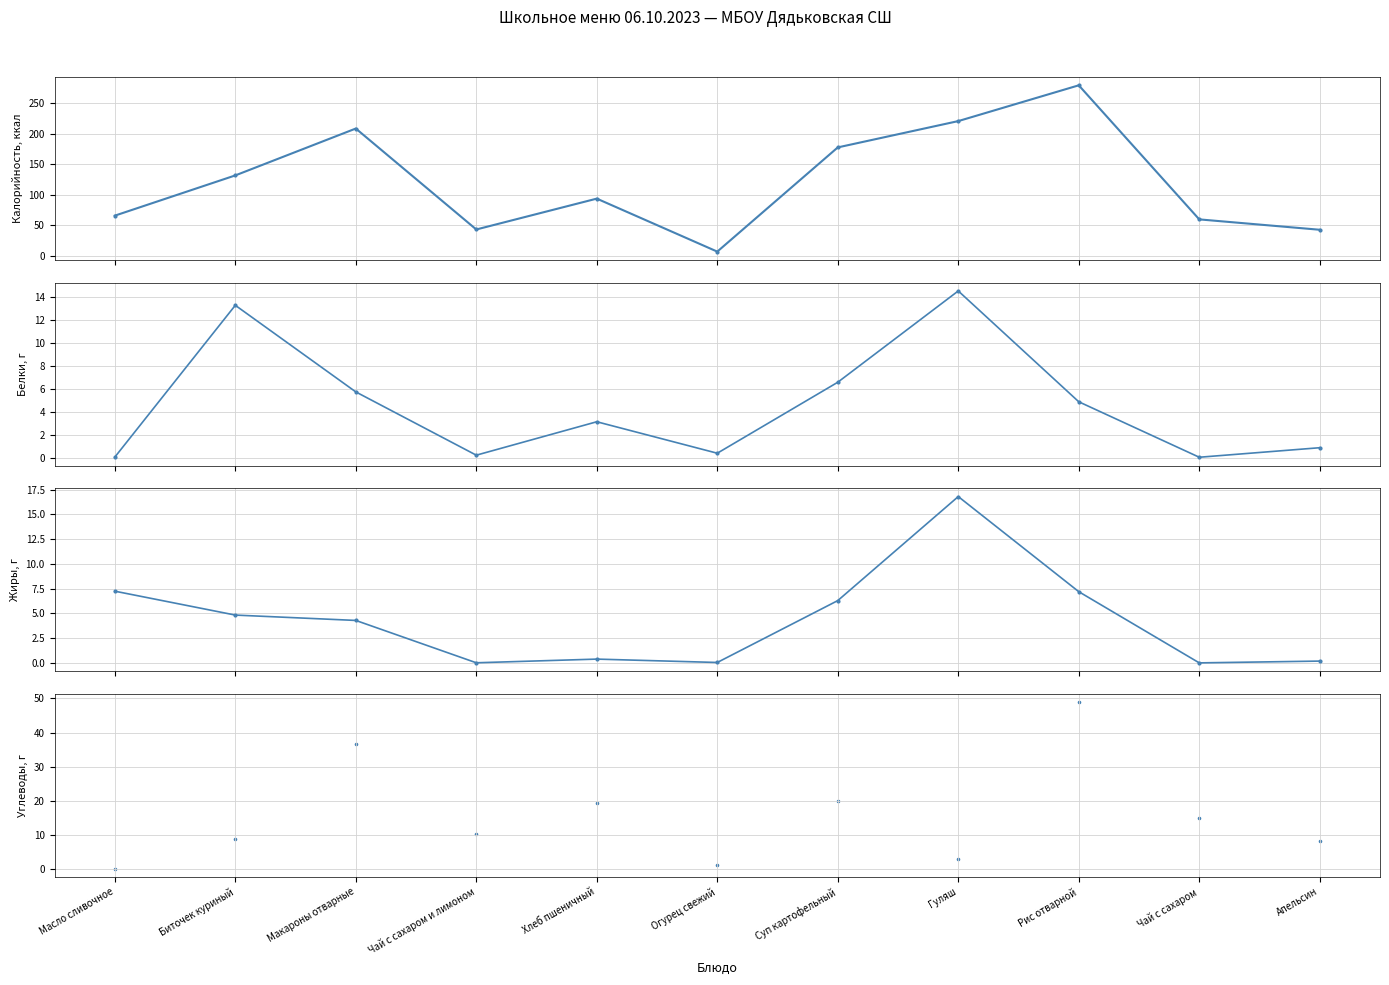

At which category is the sum across all series the highest?

Рис отварной